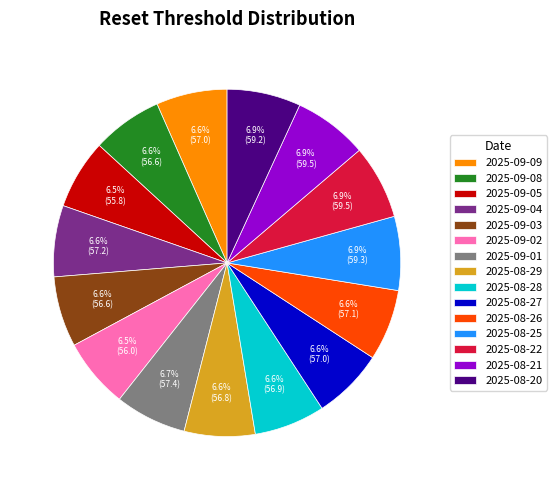

Is 2025-08-27 the majority of the pie?

No